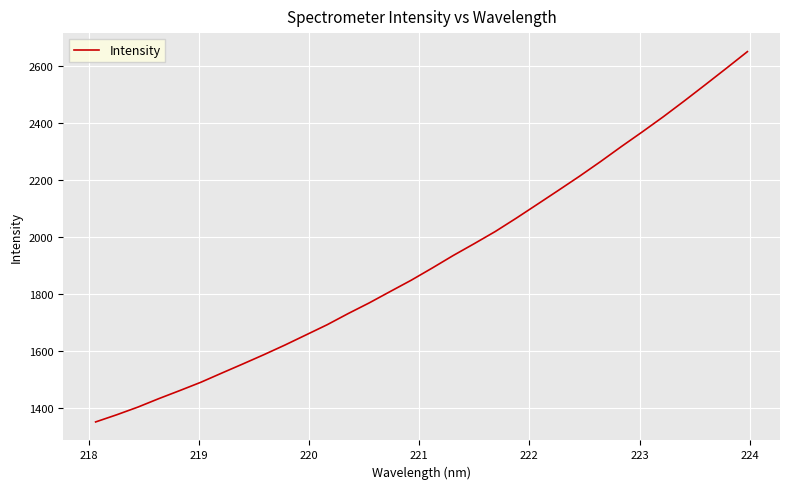

What is the minimum value shown in the chart?

1352.6